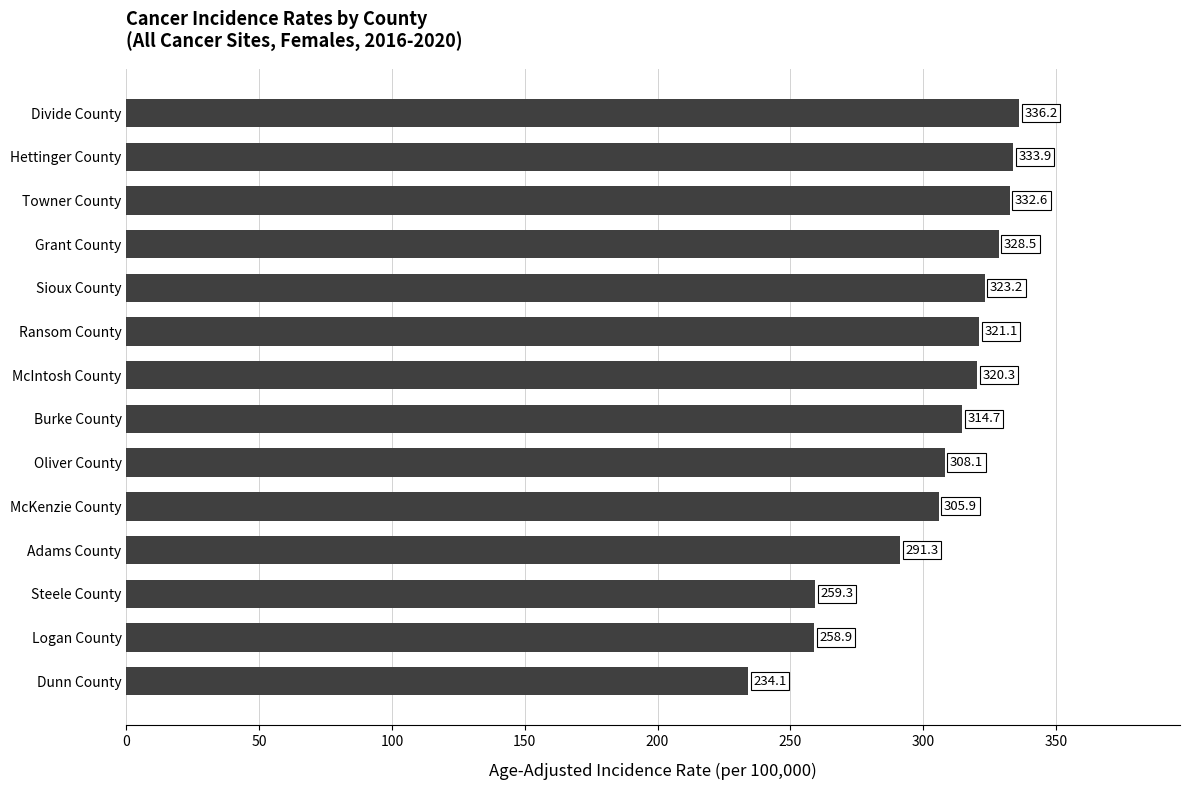

Rank the categories by value from lowest to highest.

Dunn County, Logan County, Steele County, Adams County, McKenzie County, Oliver County, Burke County, McIntosh County, Ransom County, Sioux County, Grant County, Towner County, Hettinger County, Divide County